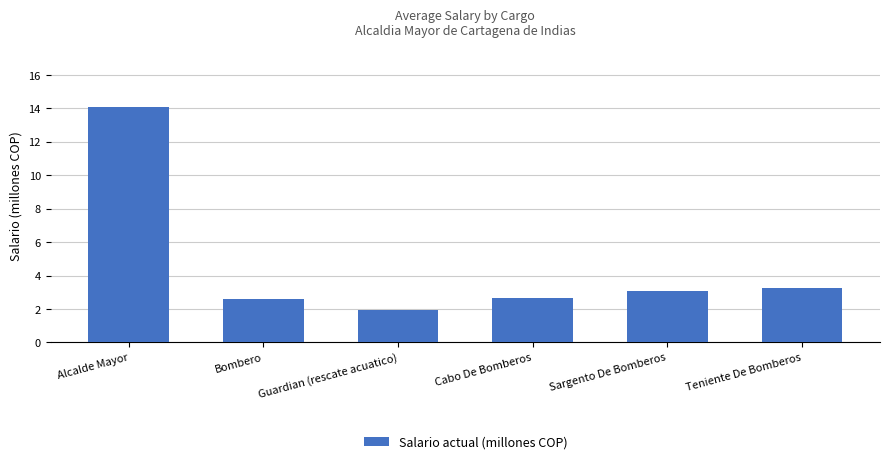

What value does the data have at Alcalde Mayor?

14.1